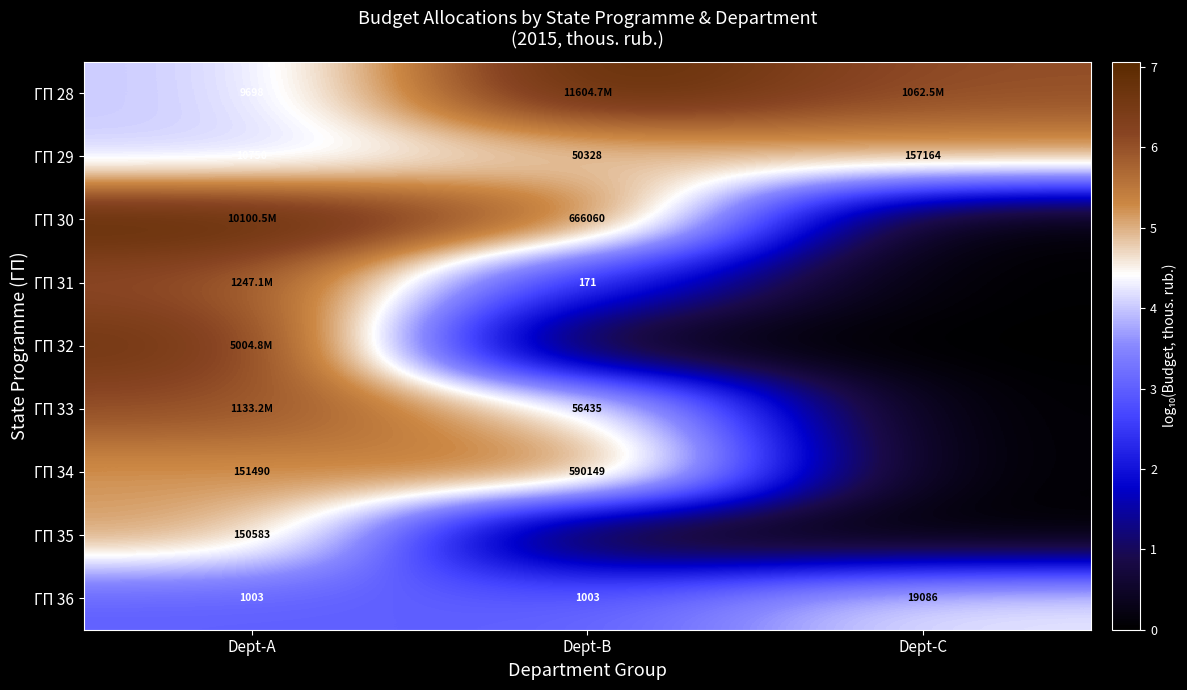

List the labels in order of ГП 31 value, smallest first.

Dept-C, Dept-B, Dept-A